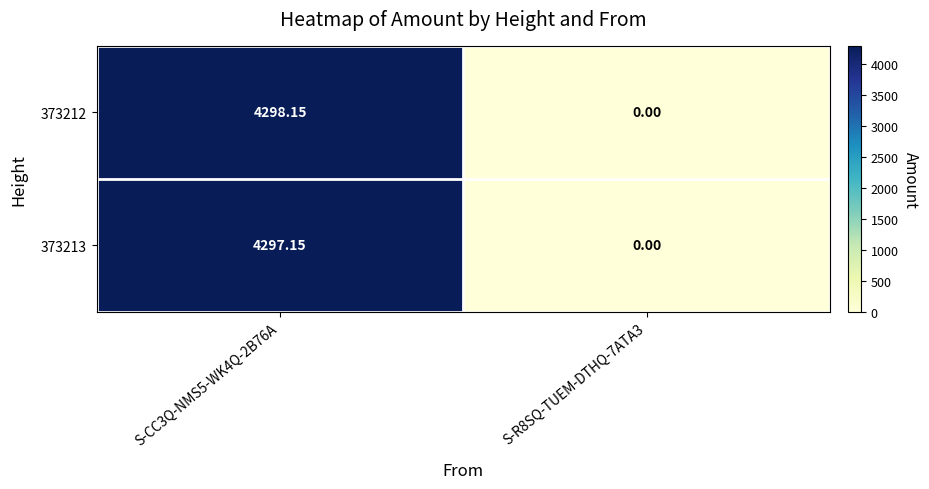

Rank the series by their maximum value, from highest to lowest.

373212, 373213